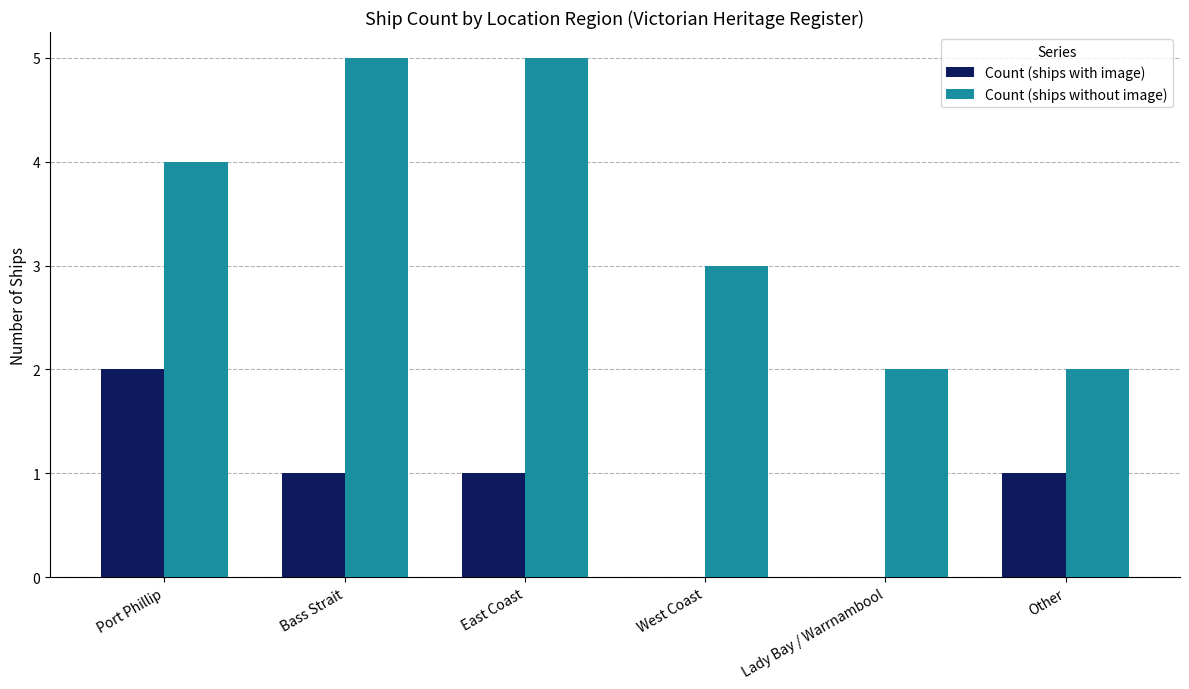

True or false: Count (ships without image) has a value of 7 at Bass Strait.

False